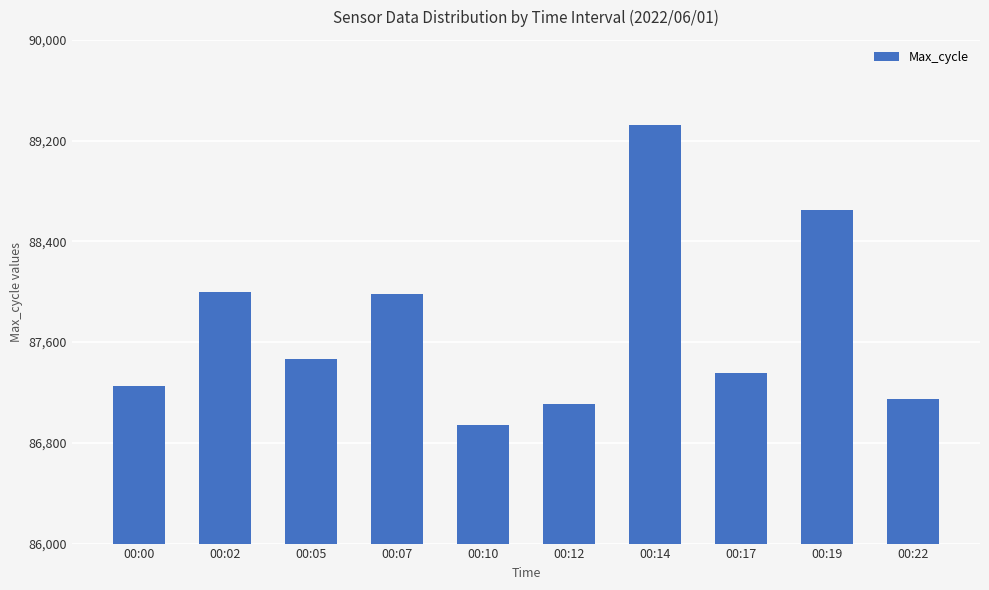

How many data points are less than 87467?

5